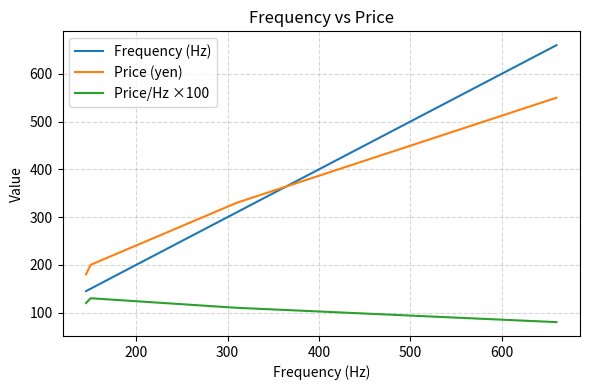

List the series in order of their peak value, highest first.

Frequency (Hz), Price (yen), Price/Hz ×100